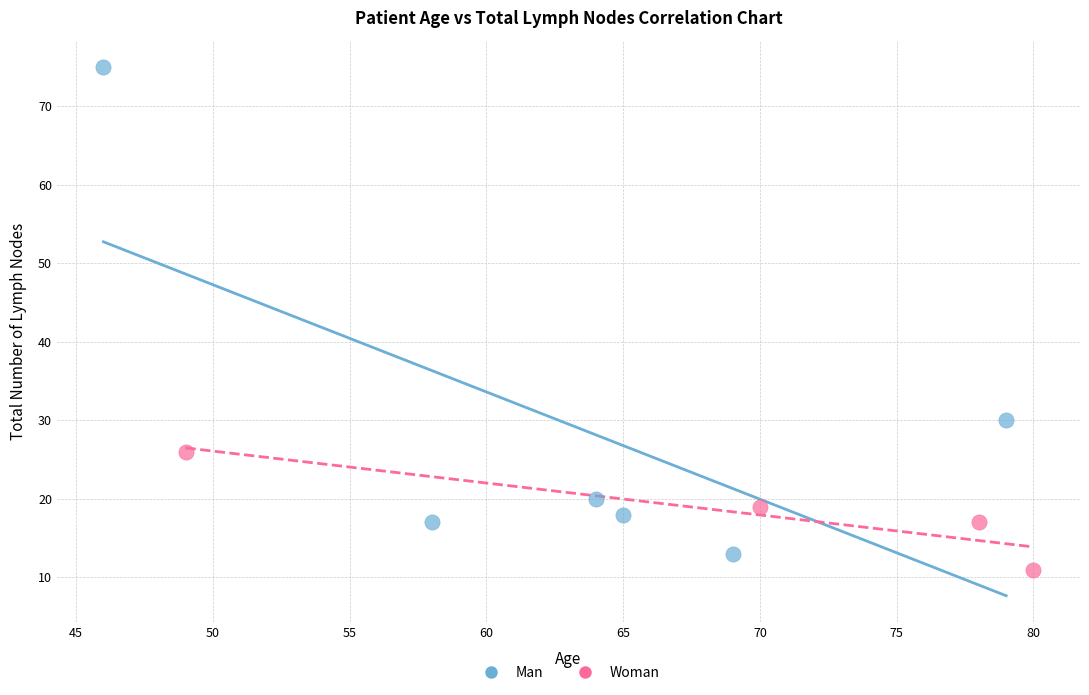

Which series contains the highest Y value?

Man